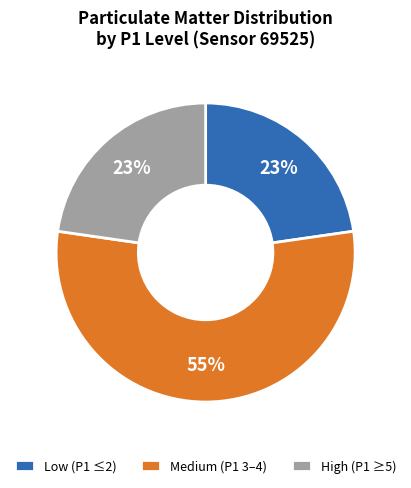

What percentage is the Low (P1 ≤2) slice, to the nearest percent?

23%